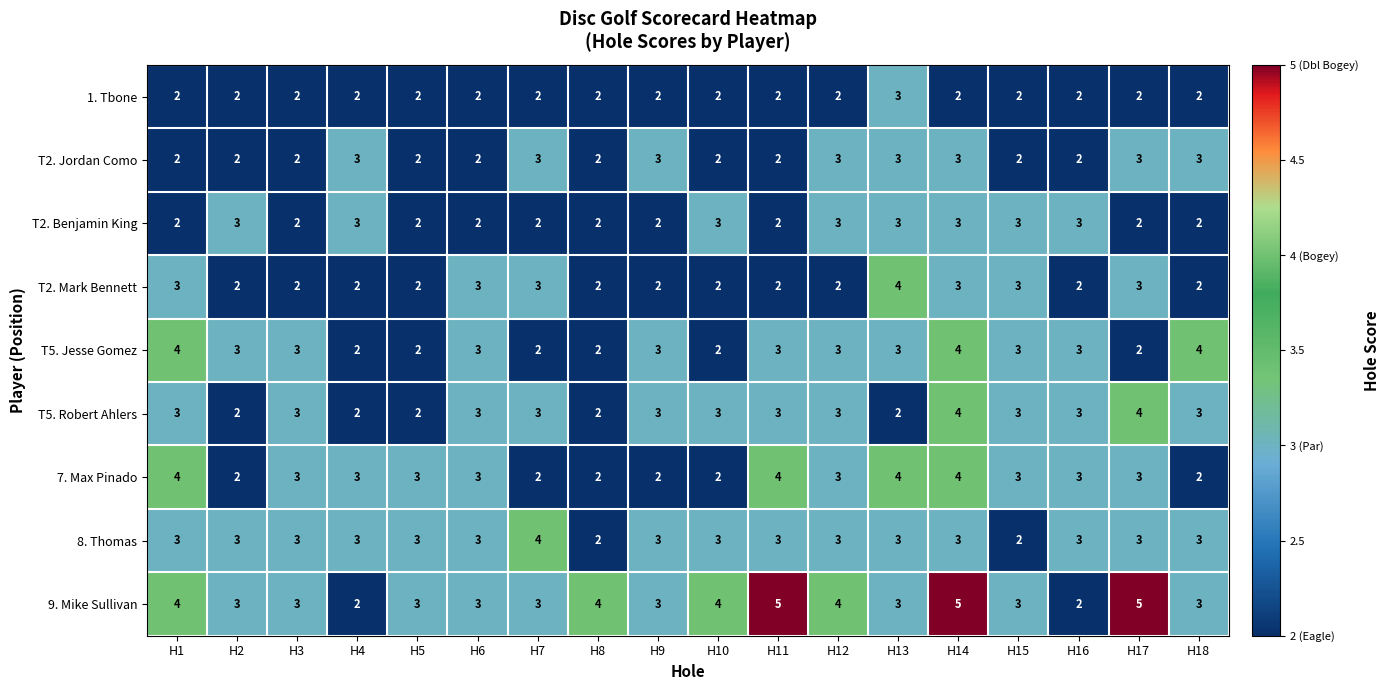

The T2. Benjamin King series shows 1 at H4. True or false?

False